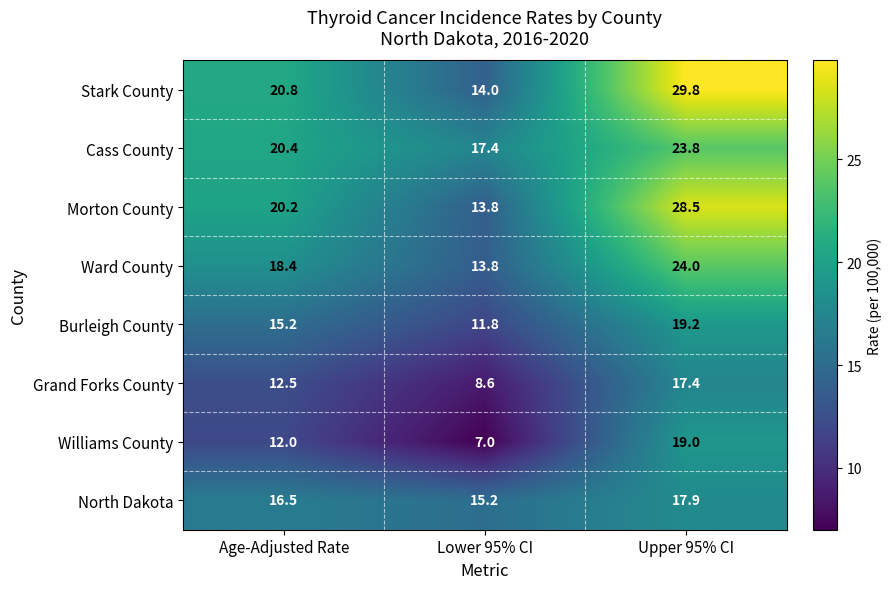

The Ward County series shows 13.8 at Lower 95% CI. True or false?

True